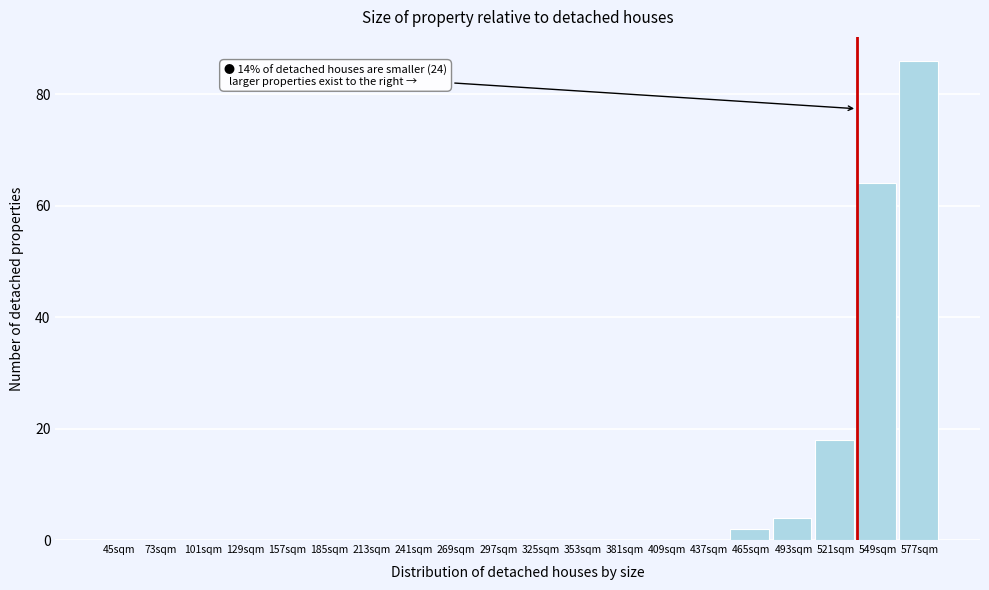

Reading left to right, what are all the values shown in this chart?

45sqm=0	73sqm=0	101sqm=0	129sqm=0	157sqm=0	185sqm=0	213sqm=0	241sqm=0	269sqm=0	297sqm=0	325sqm=0	353sqm=0	381sqm=0	409sqm=0	437sqm=0	465sqm=2	493sqm=4	521sqm=18	549sqm=64	577sqm=86